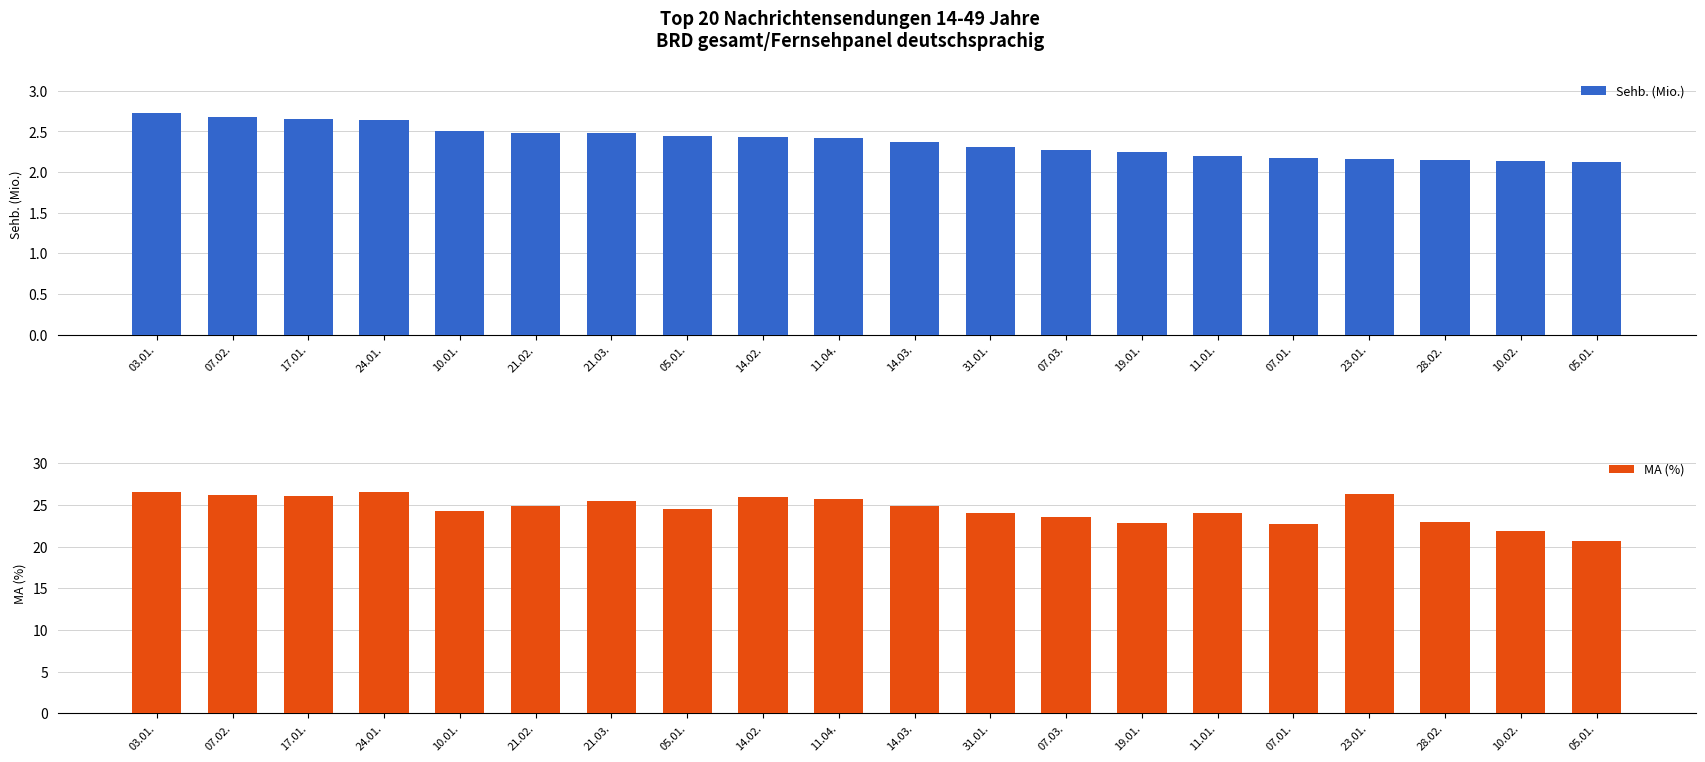

What is the total value across all series at 24.01.?

29.2